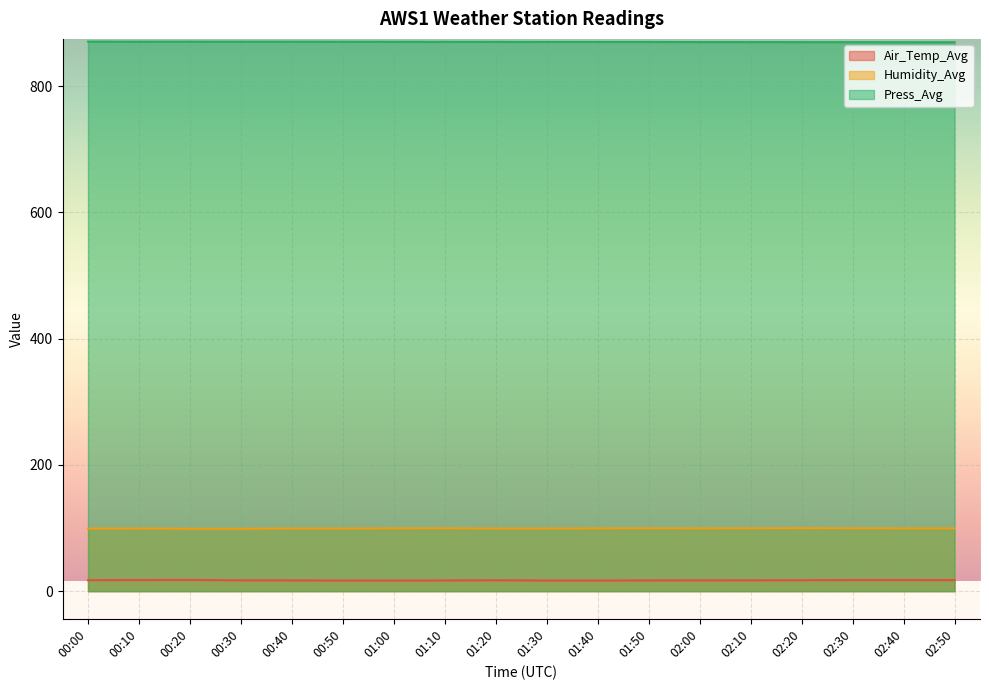

At which category does Air_Temp_Avg reach its first local valley?

01:40